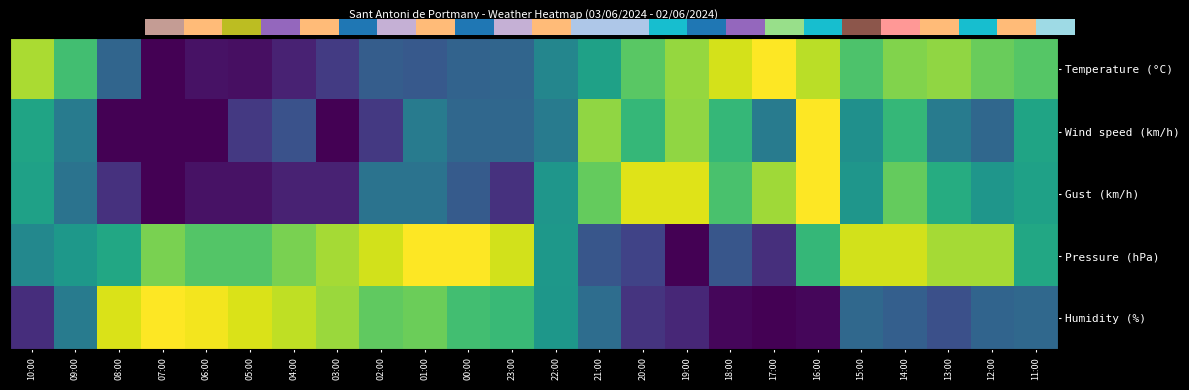

Between 14:00 and 16:00, which is larger?

16:00